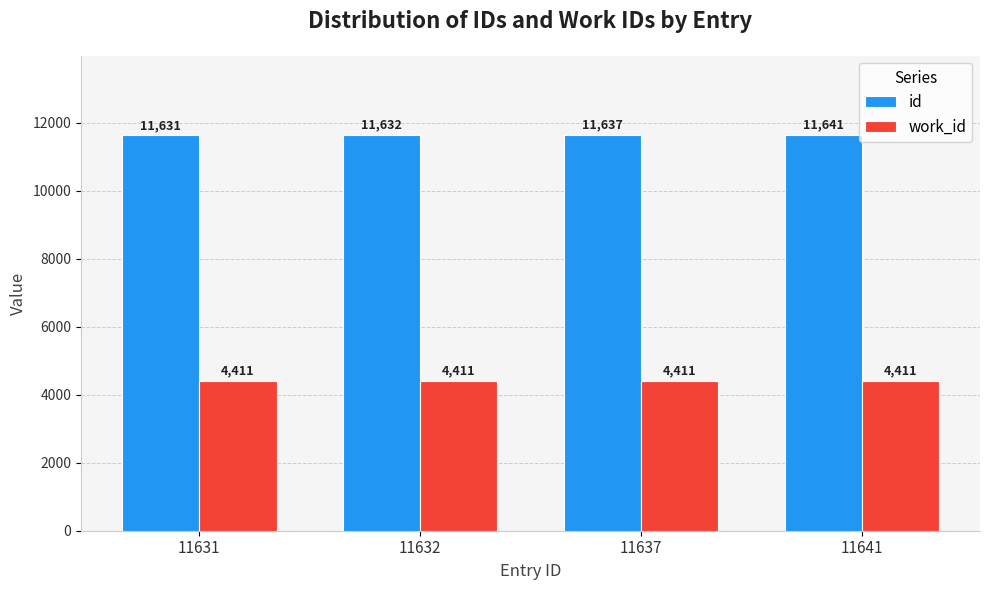

Which series has the largest total across all categories?

id